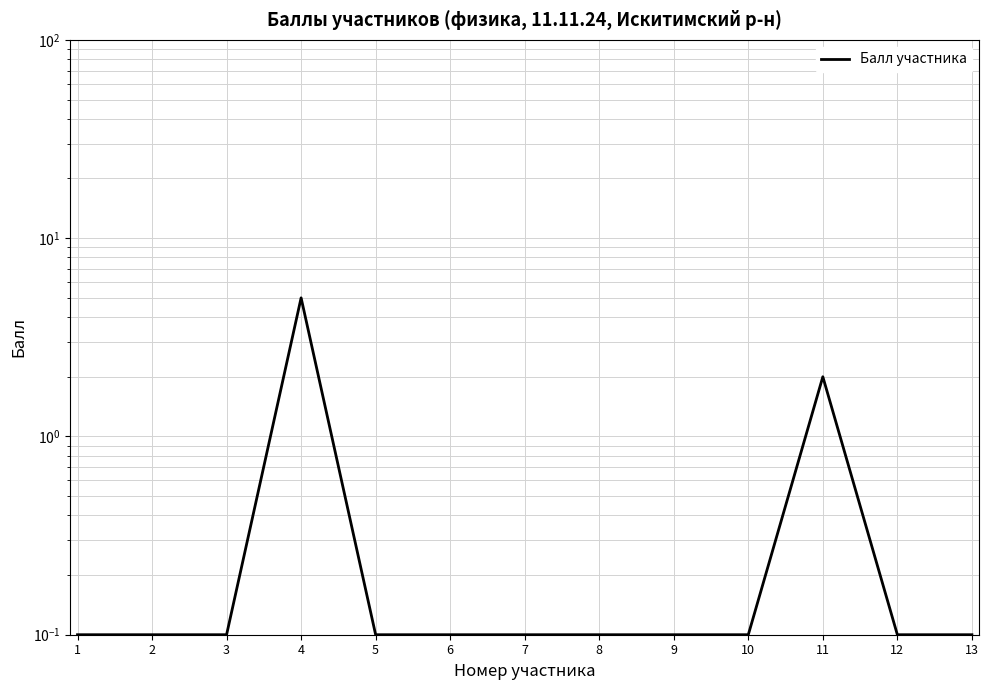

What is the difference between the maximum and minimum values?

4.9